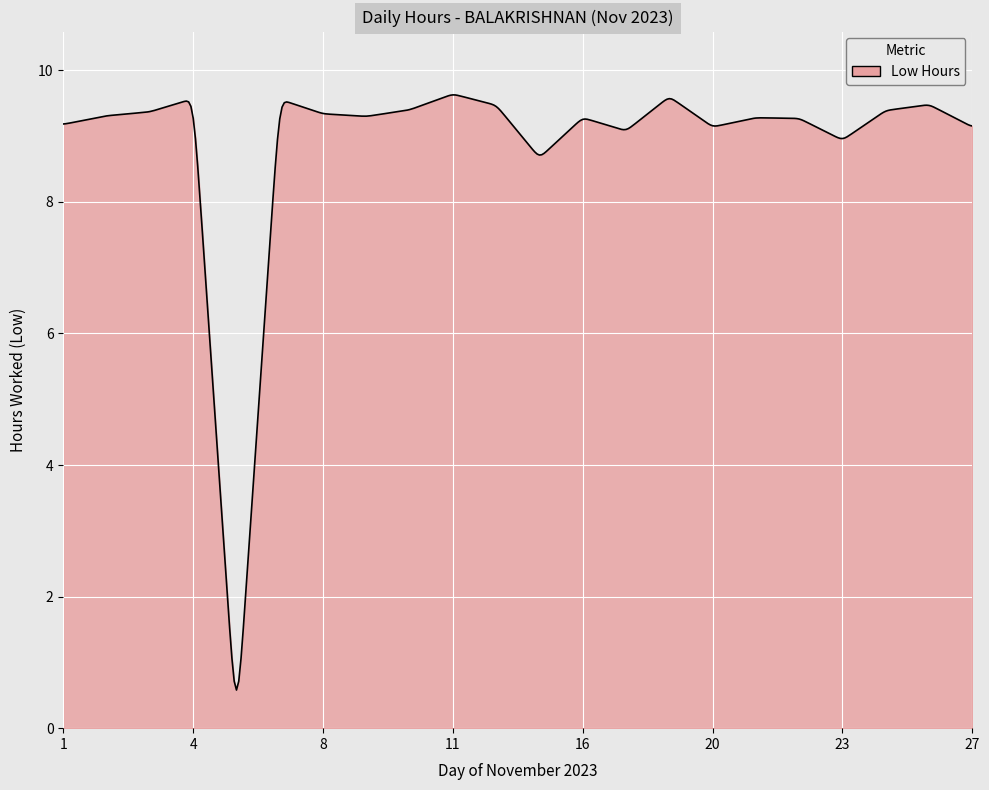

What is the smallest value displayed?

0.6